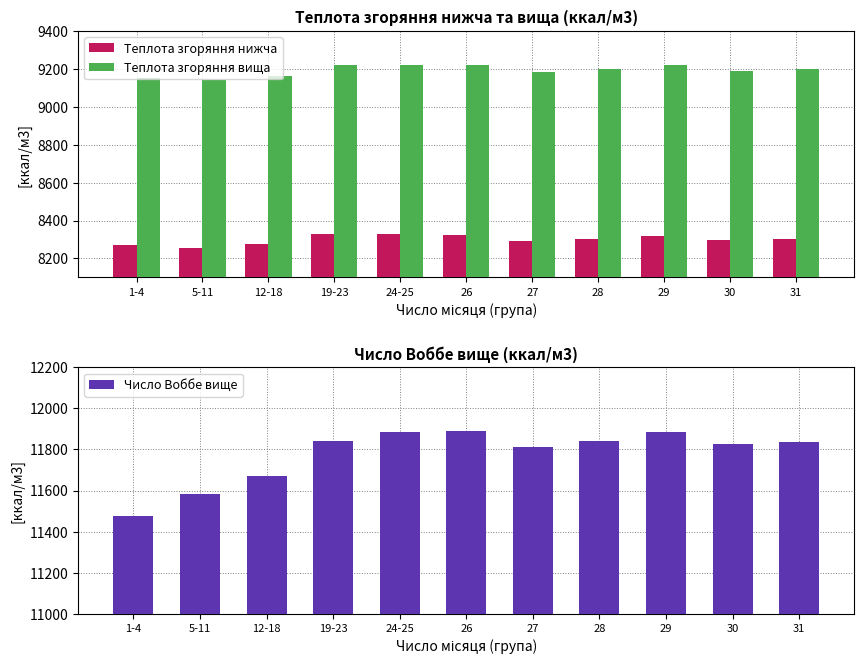

How many data points in Число Воббе вище are above 11836?

6